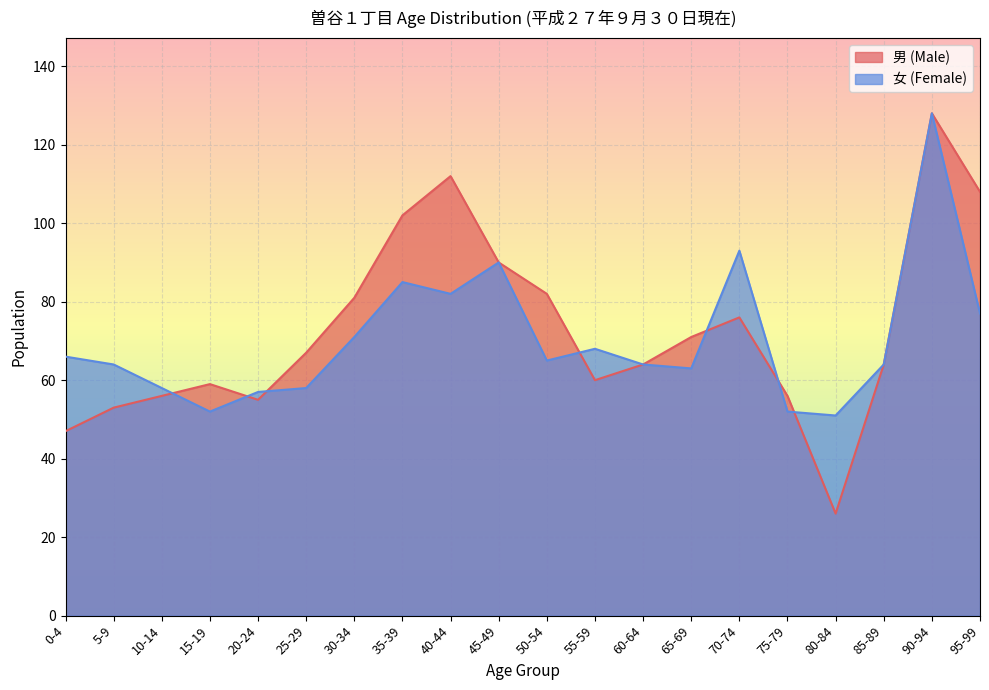

Where is 男 (Male) nearest to the value 77?

70-74